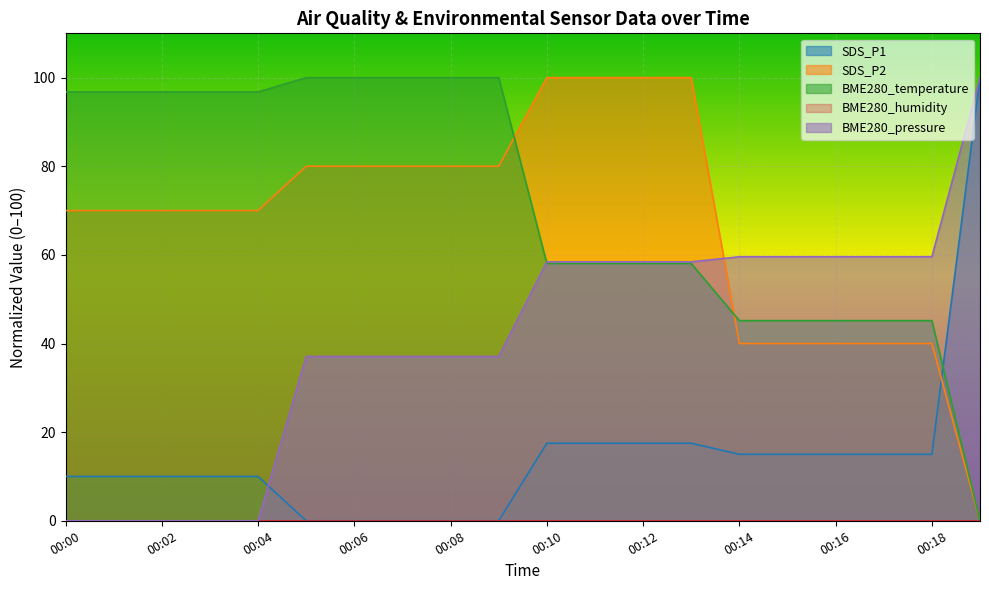

At which label does BME280_temperature first exceed 96?

00:00